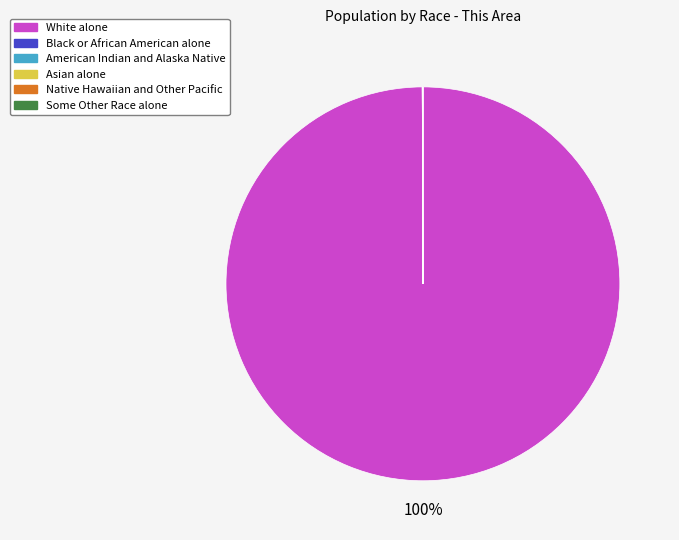

What is the largest slice in the pie chart?

White alone